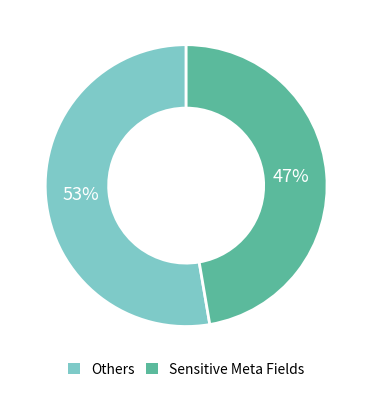

To the nearest percent, what portion does Sensitive Meta Fields represent?

47%